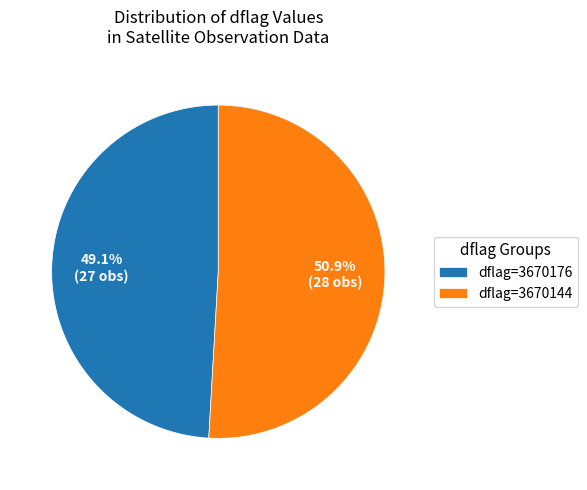

Rank the categories by value from highest to lowest.

dflag=3670144, dflag=3670176